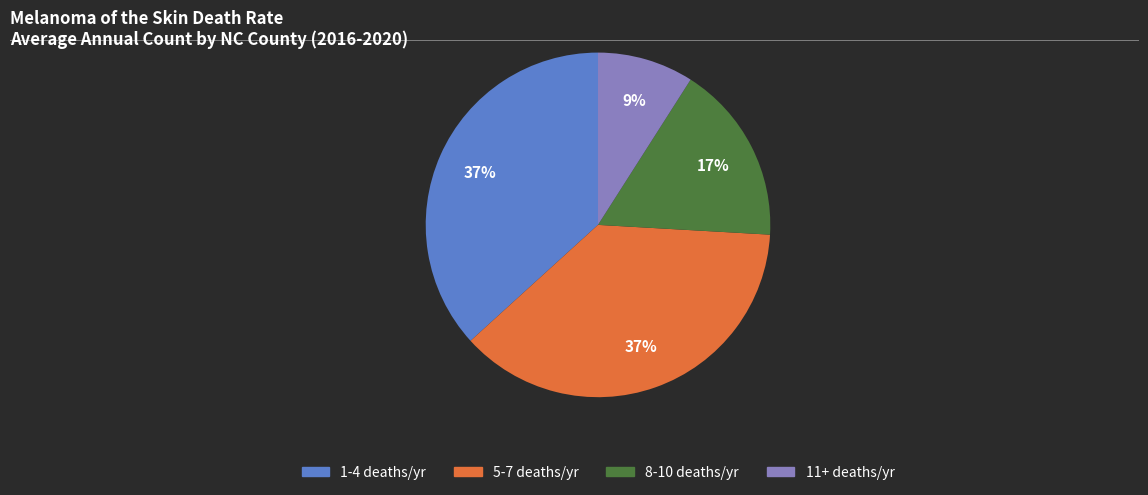

Is there any slice that represents more than half of the pie?

No